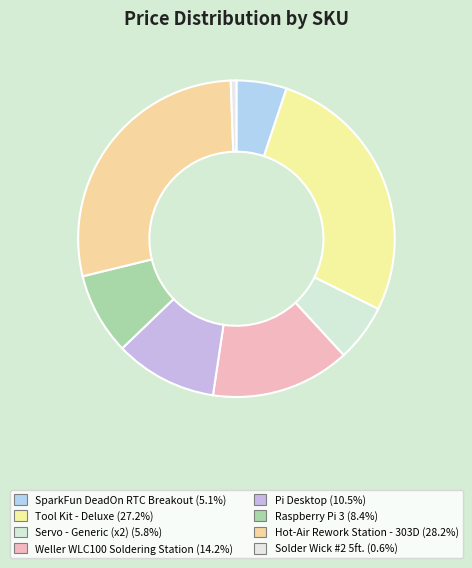

To the nearest percent, what is the average slice percentage?

12%